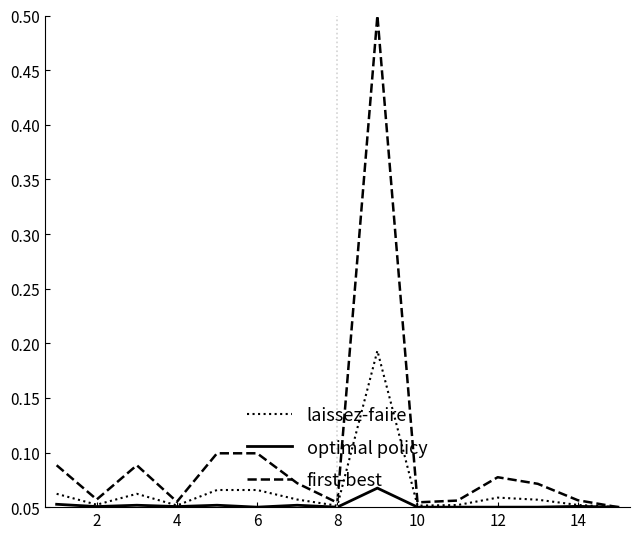

How many lines are shown in the chart?

3